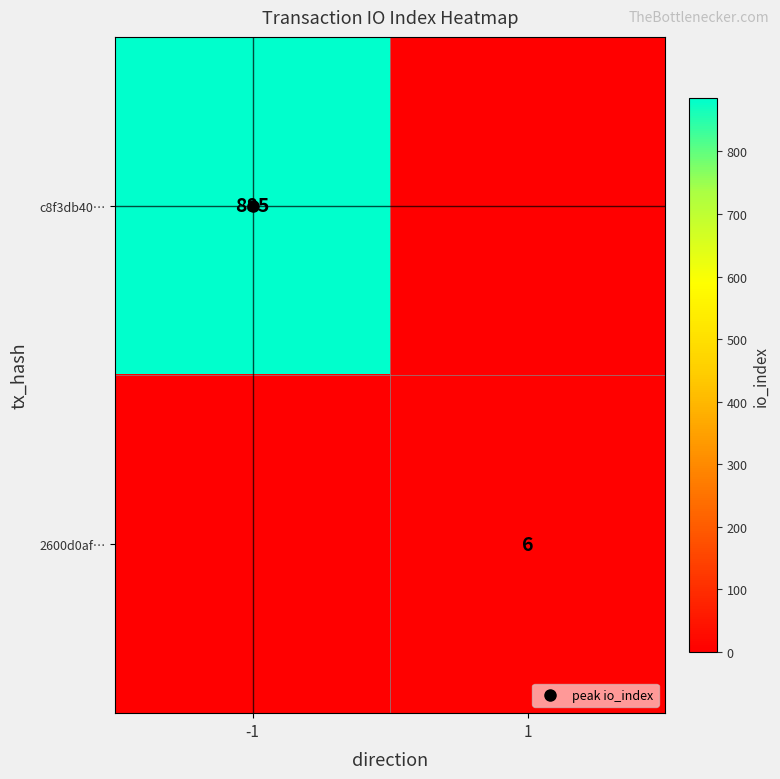

At which label does 2600d0af… reach its peak?

1